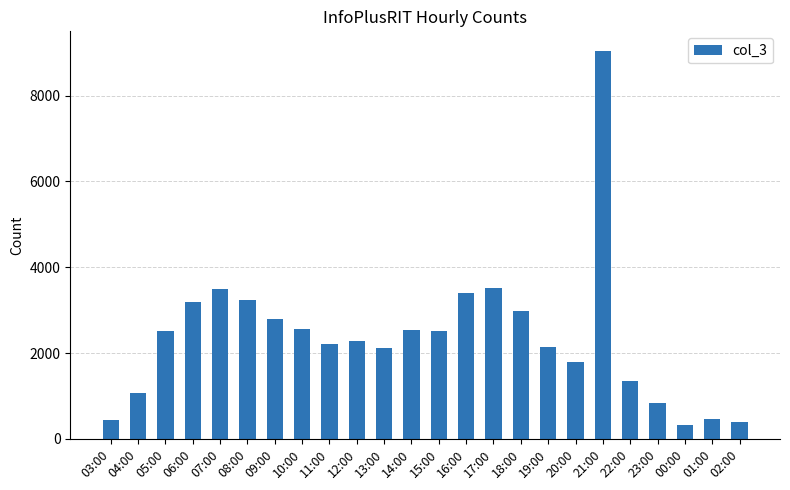

Where is the data nearest to the value 4687?

17:00